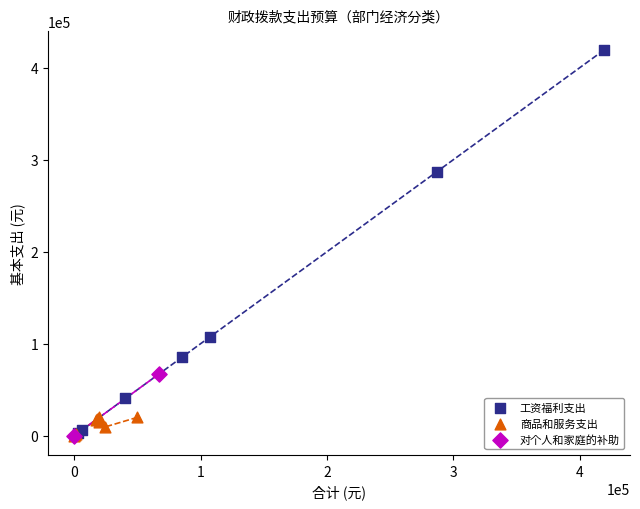

Which series has the widest spread of Y values?

工资福利支出